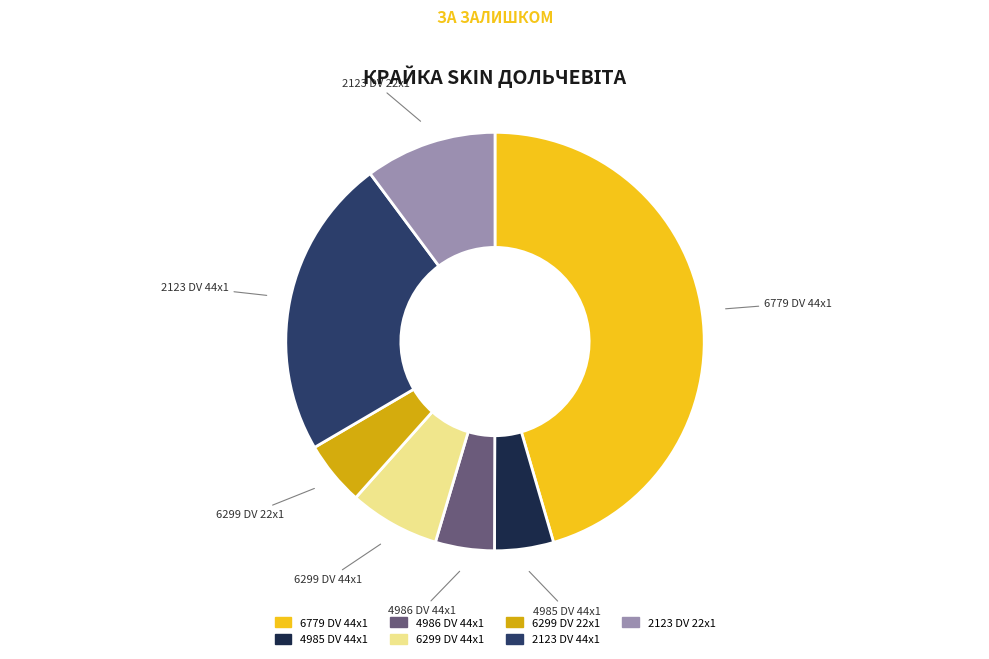

Is it true that 6779 DV 44x1 is 54% of the pie?

False